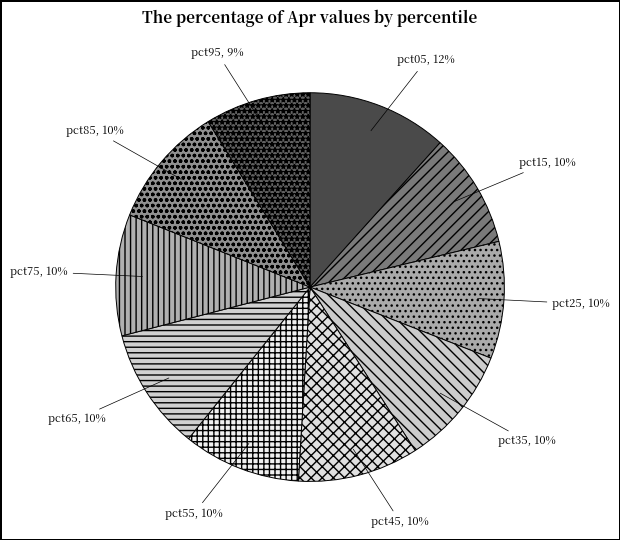

Which slice is the largest?

pct05